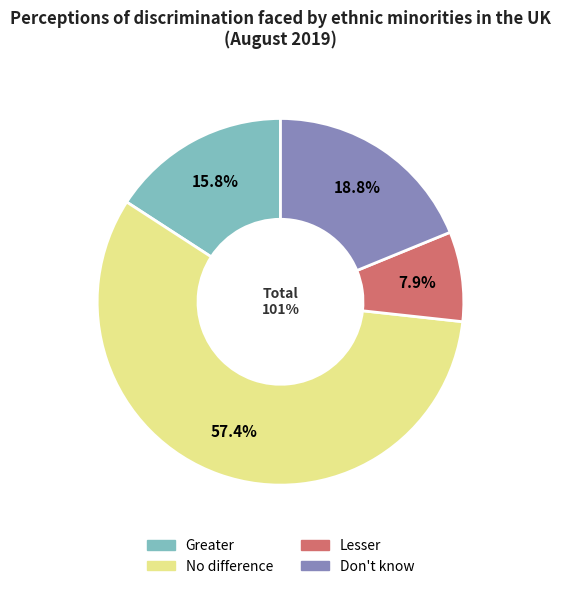

To the nearest percent, what is the difference between the largest and smallest slice percentages?

50%